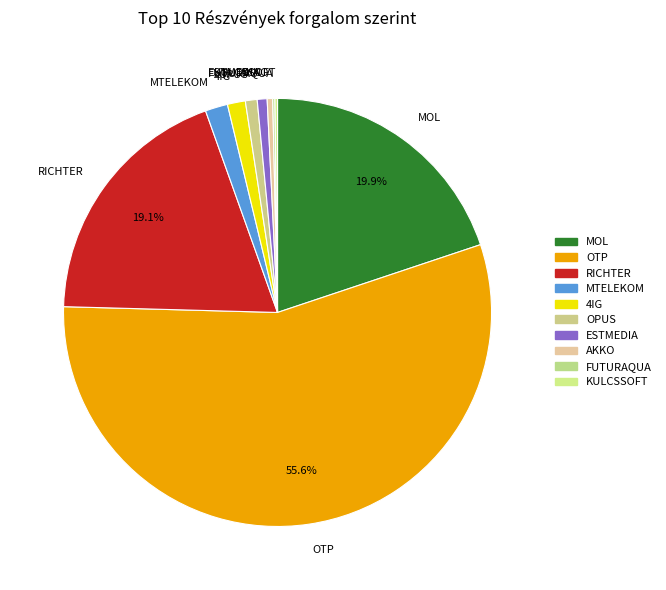

Is the sum of 4IG and RICHTER greater than half?

No